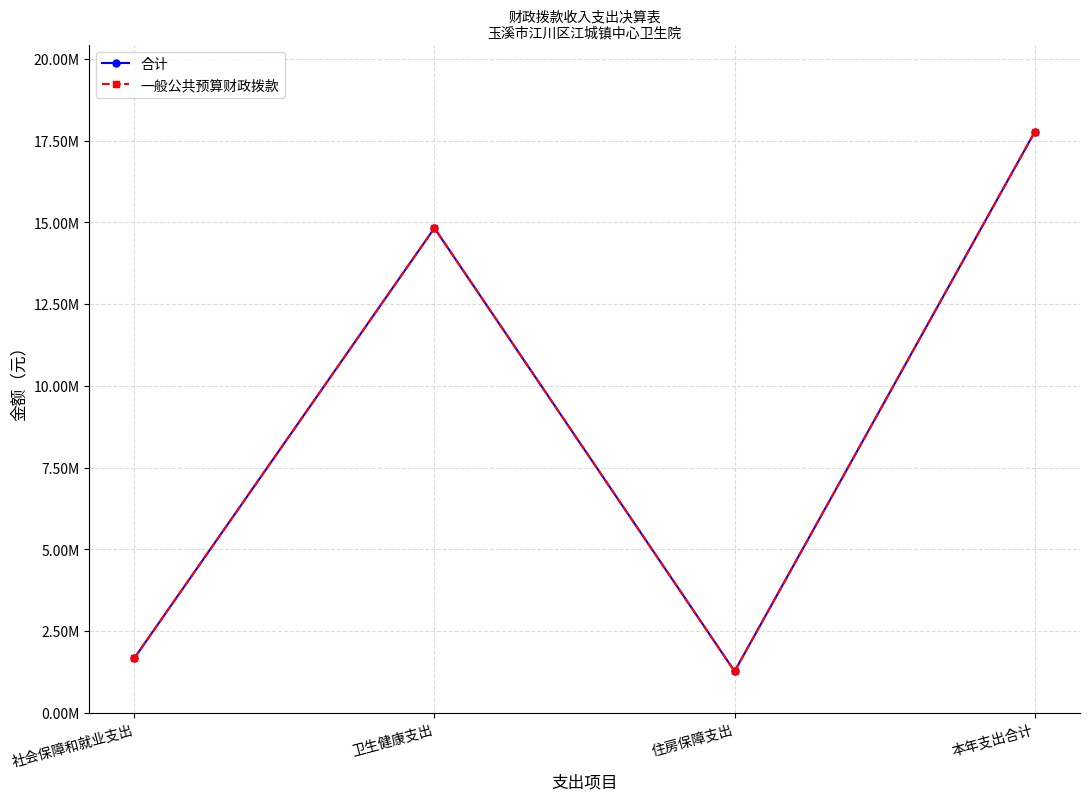

At which category does 一般公共预算财政拨款 reach its first local peak?

卫生健康支出